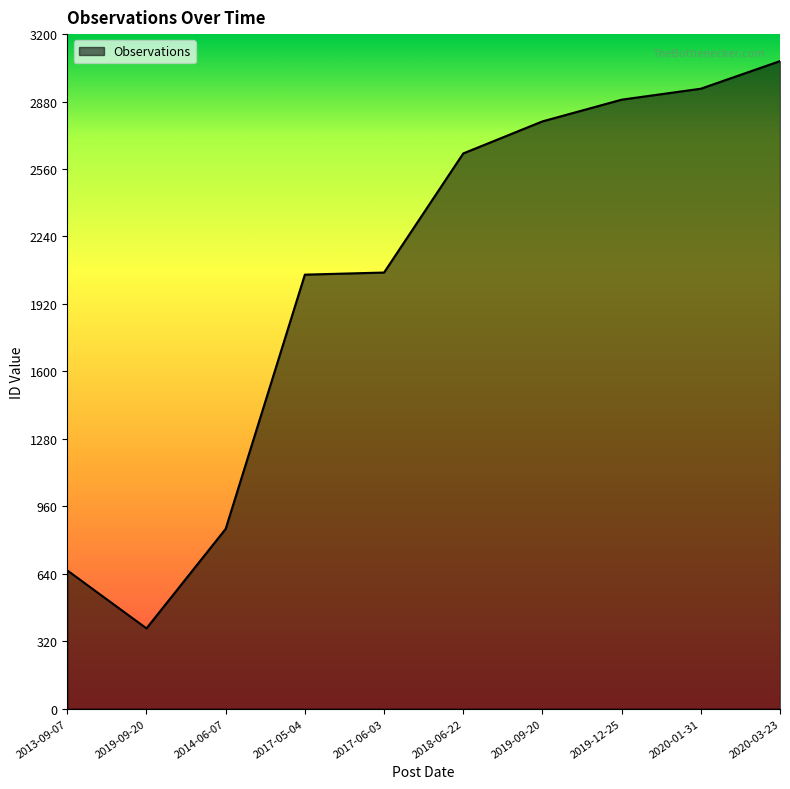

What is the label of the 9th point from the left?

2020-01-31